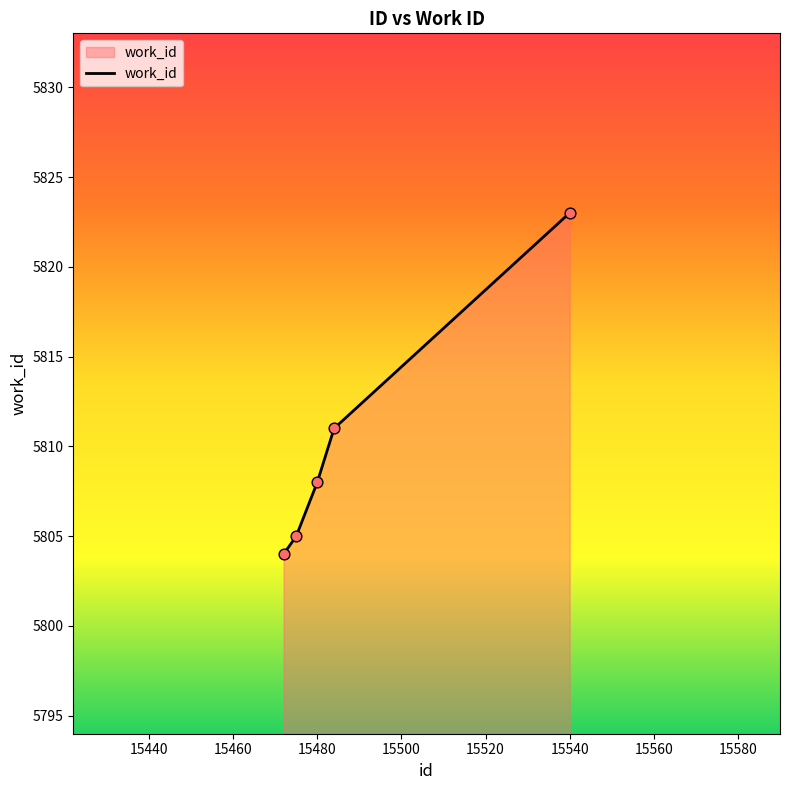

True or false: there are more than 0 points higher than both neighbors.

False